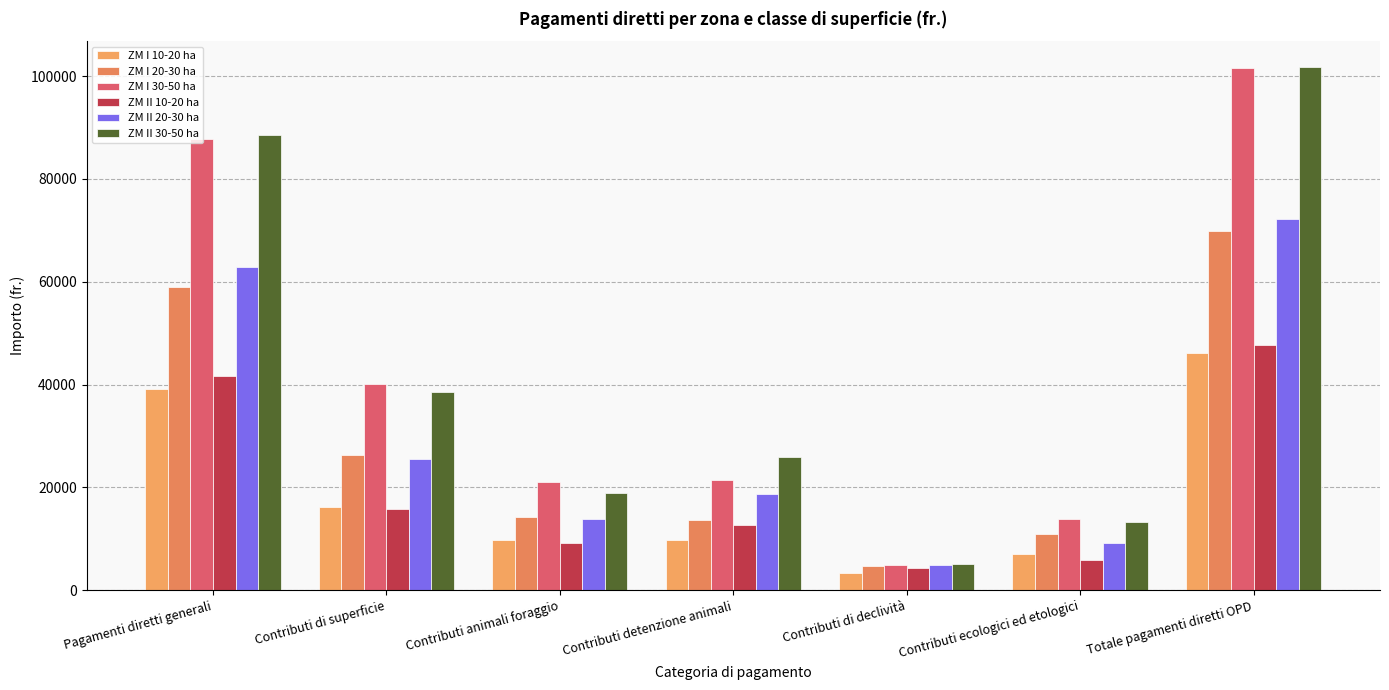

Is it true that ZM II 30-50 ha equals 26007 at Contributi detenzione animali?

True